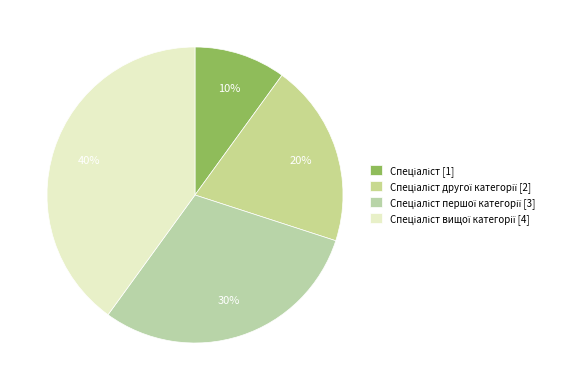

How many segments does this pie chart have?

4